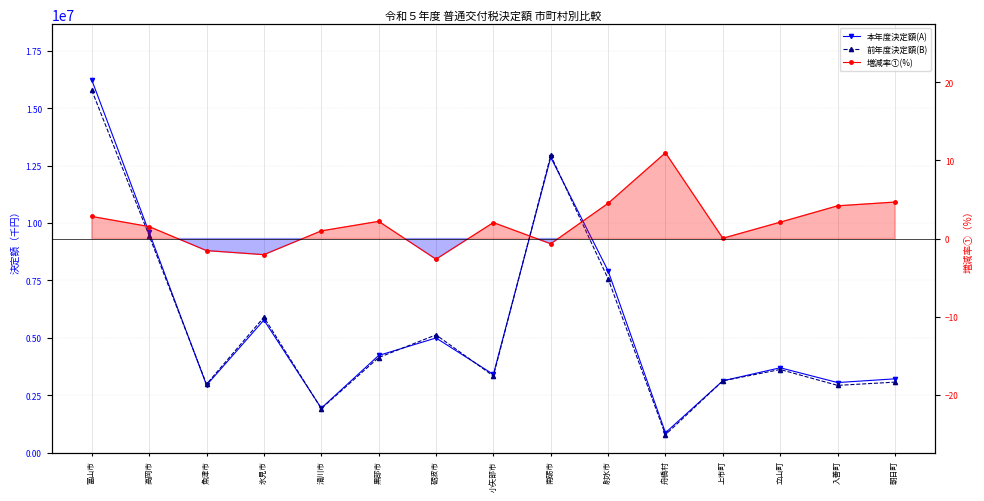

Count the number of categories in the chart.

15